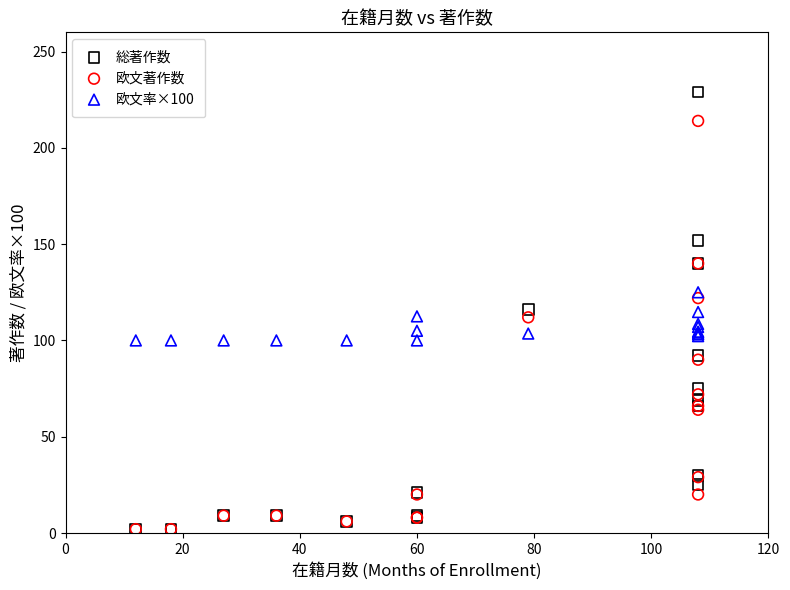

Which series contains the highest Y value?

総著作数